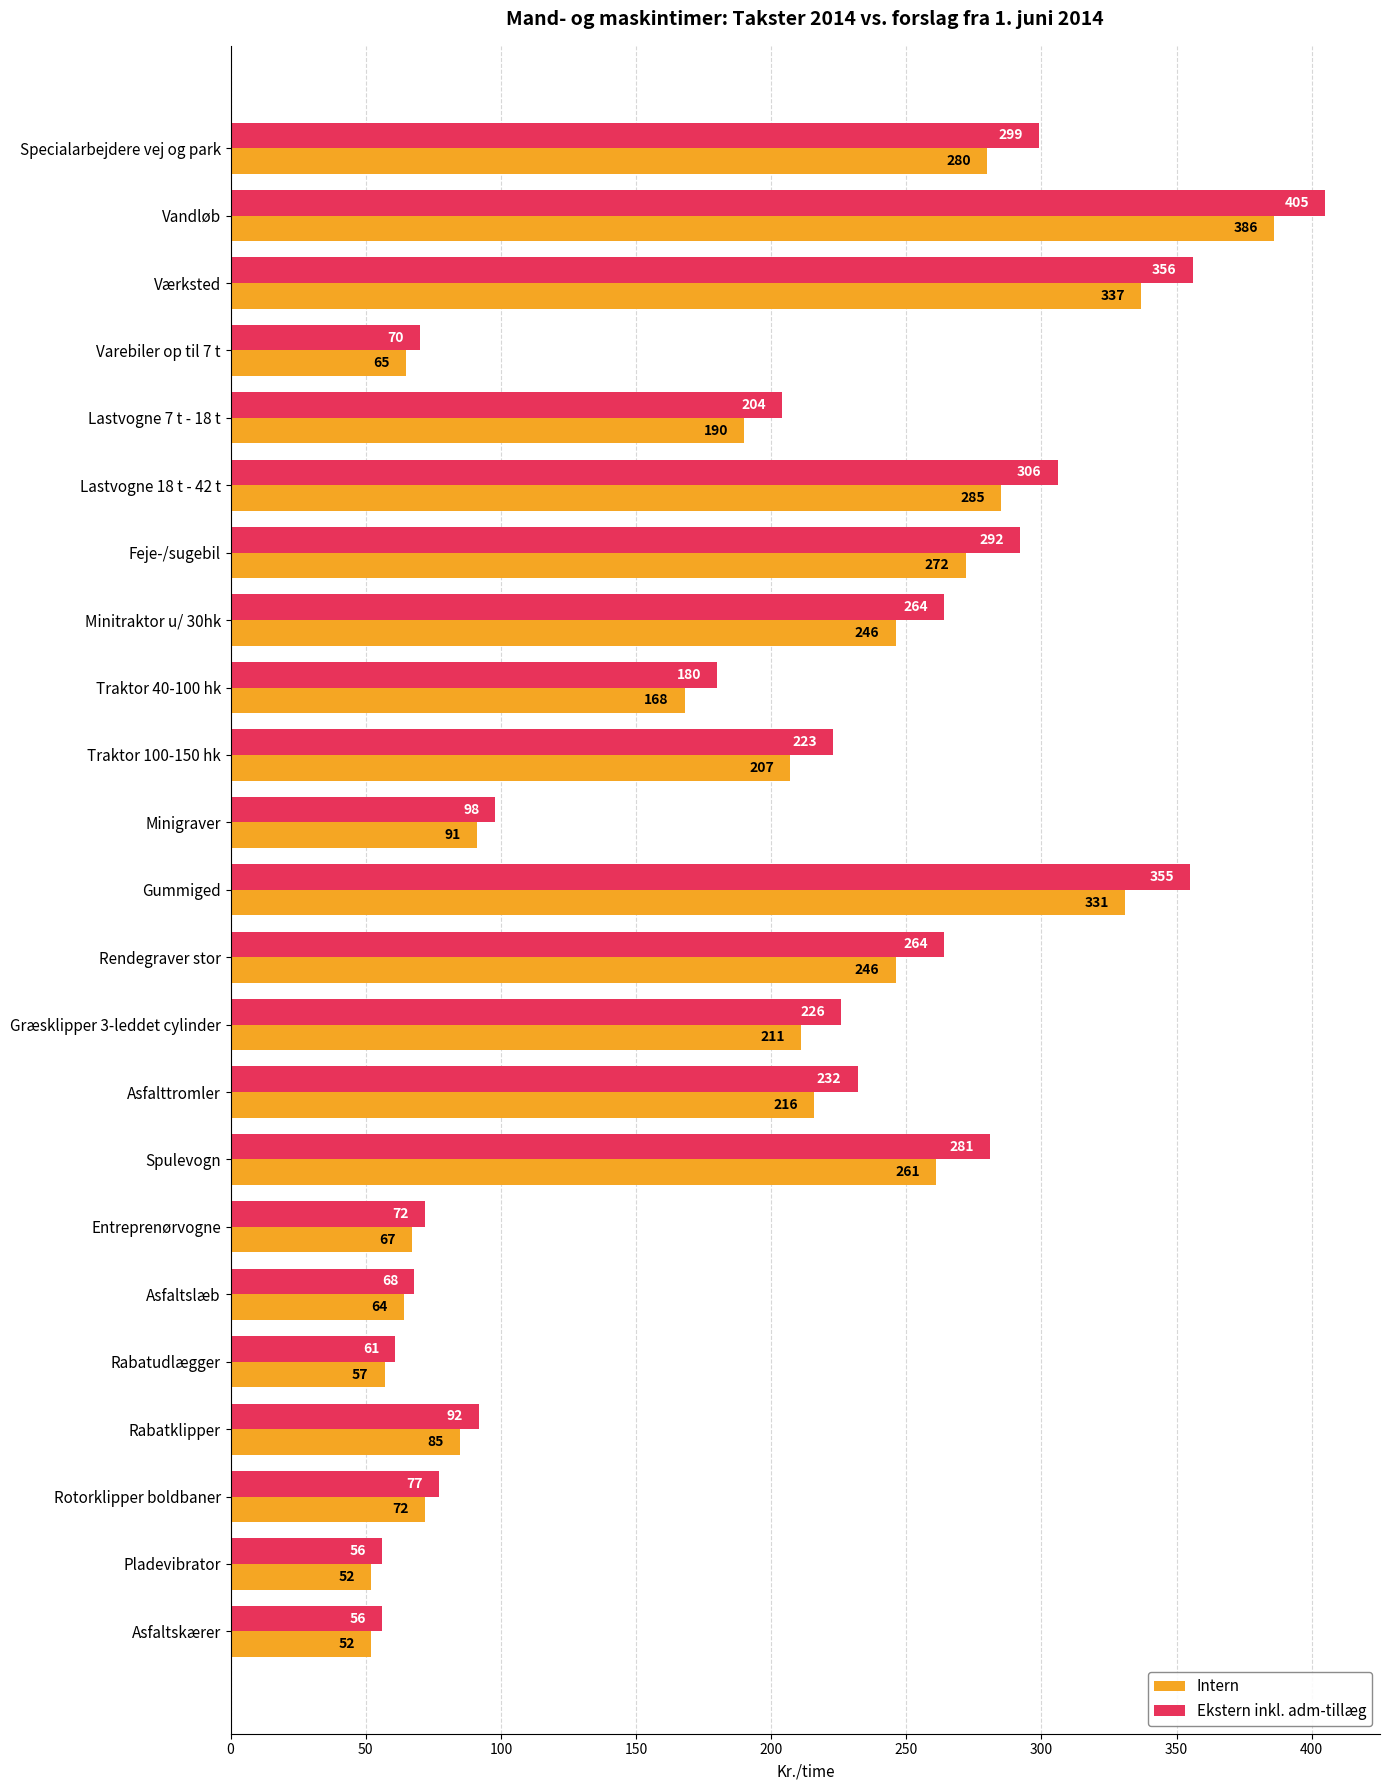

Which series has the largest range (max minus min)?

Ekstern inkl. adm-tillæg